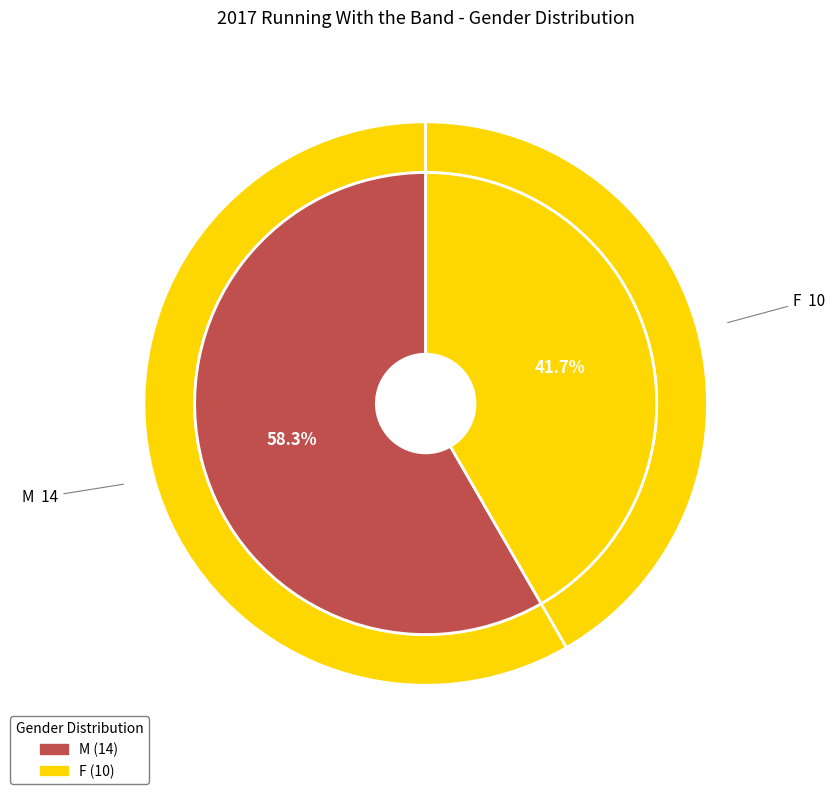

To the nearest percent, what is the difference between the M and F slice percentages?

17%